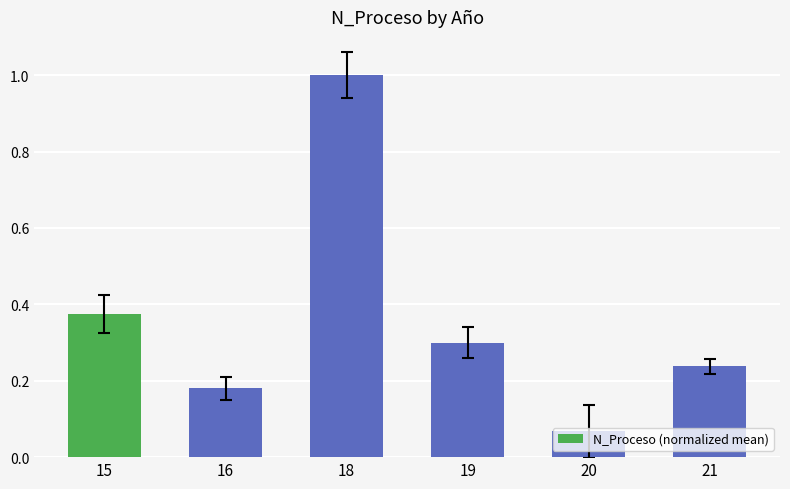

List the labels in order of value, smallest first.

20, 16, 21, 19, 15, 18